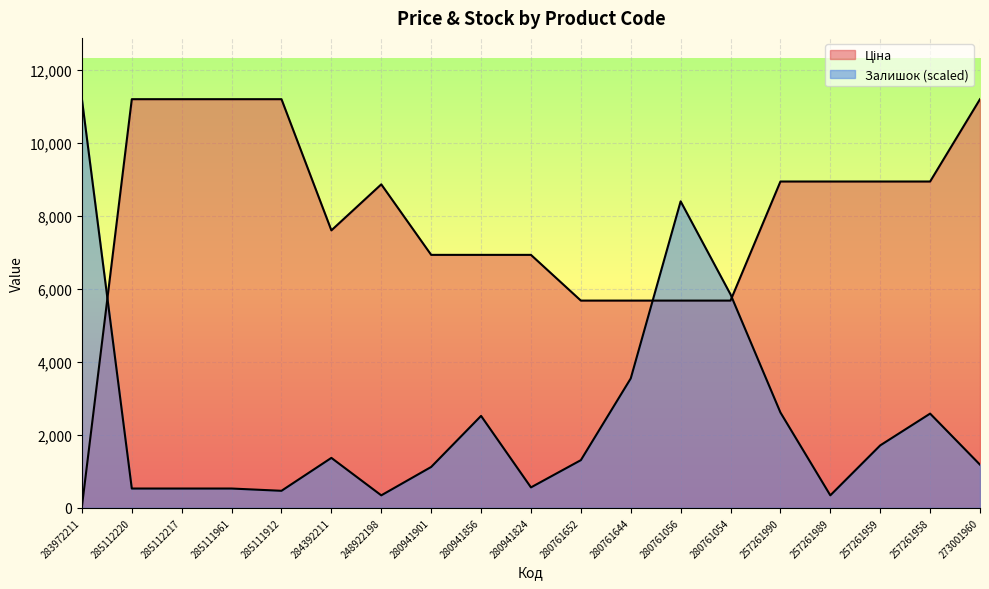

In Ціна, how many points are higher than both neighbors (excluding endpoints)?

1